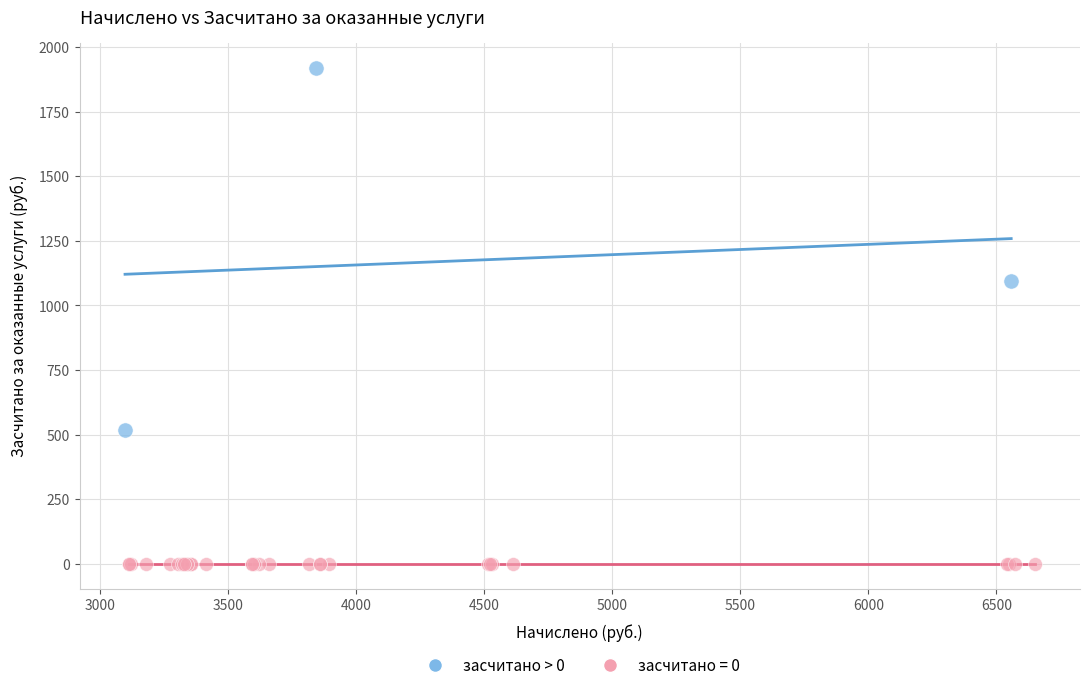

Which series contains the highest Y value?

засчитано > 0